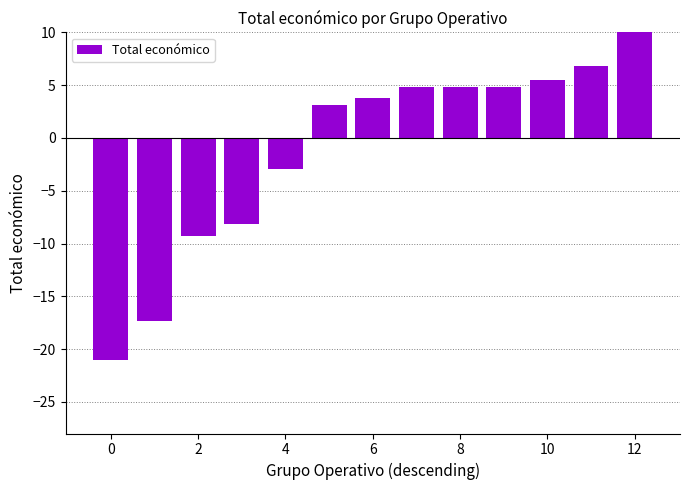

Is it true that the value at 6 is -2.5?

False